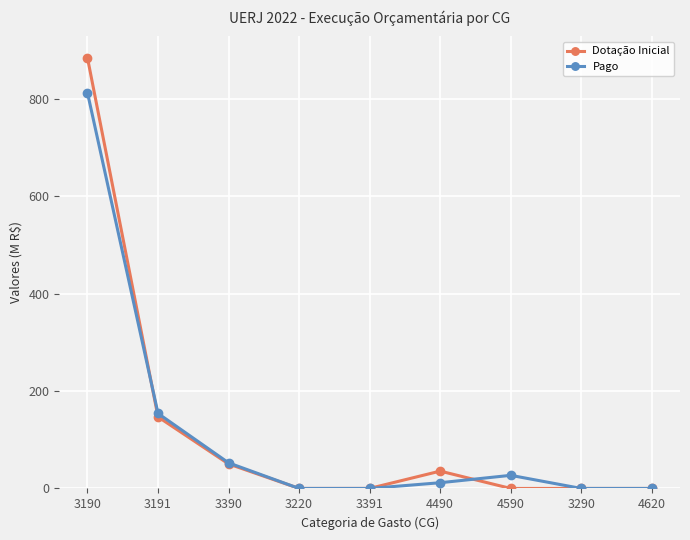

What position from the left is 3220?

4